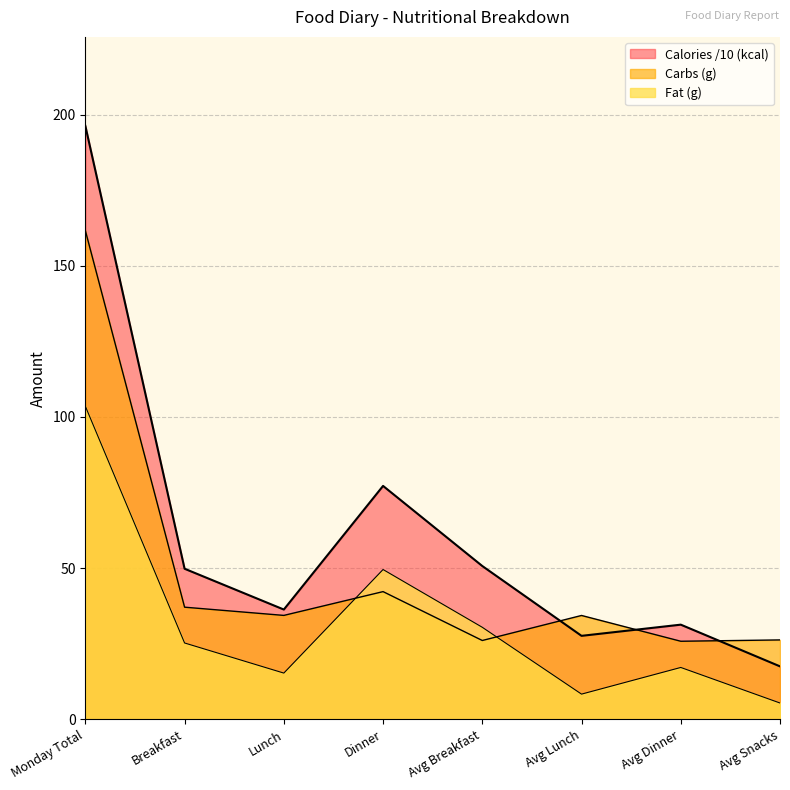

What is the value of the Calories (kcal) point at the 6th from the left?

27.6